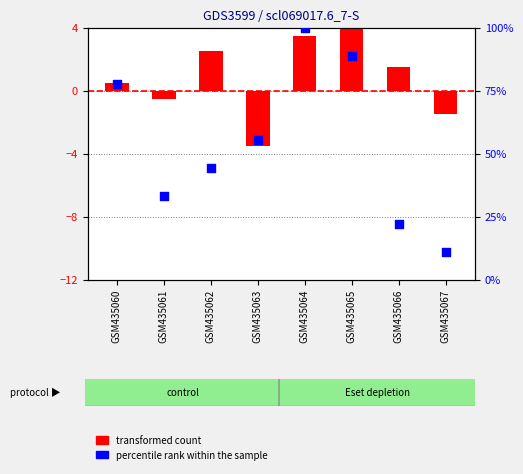

Which series contains the highest Y value?

percentile rank within the sample